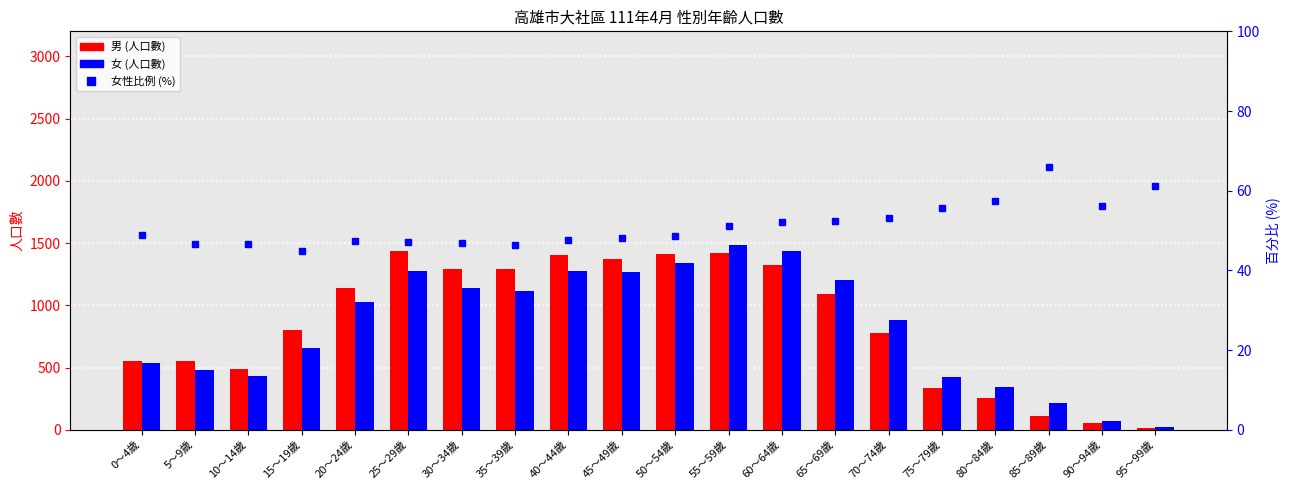

What are all the series names shown in the legend?

男, 女, 女性比例 (%)